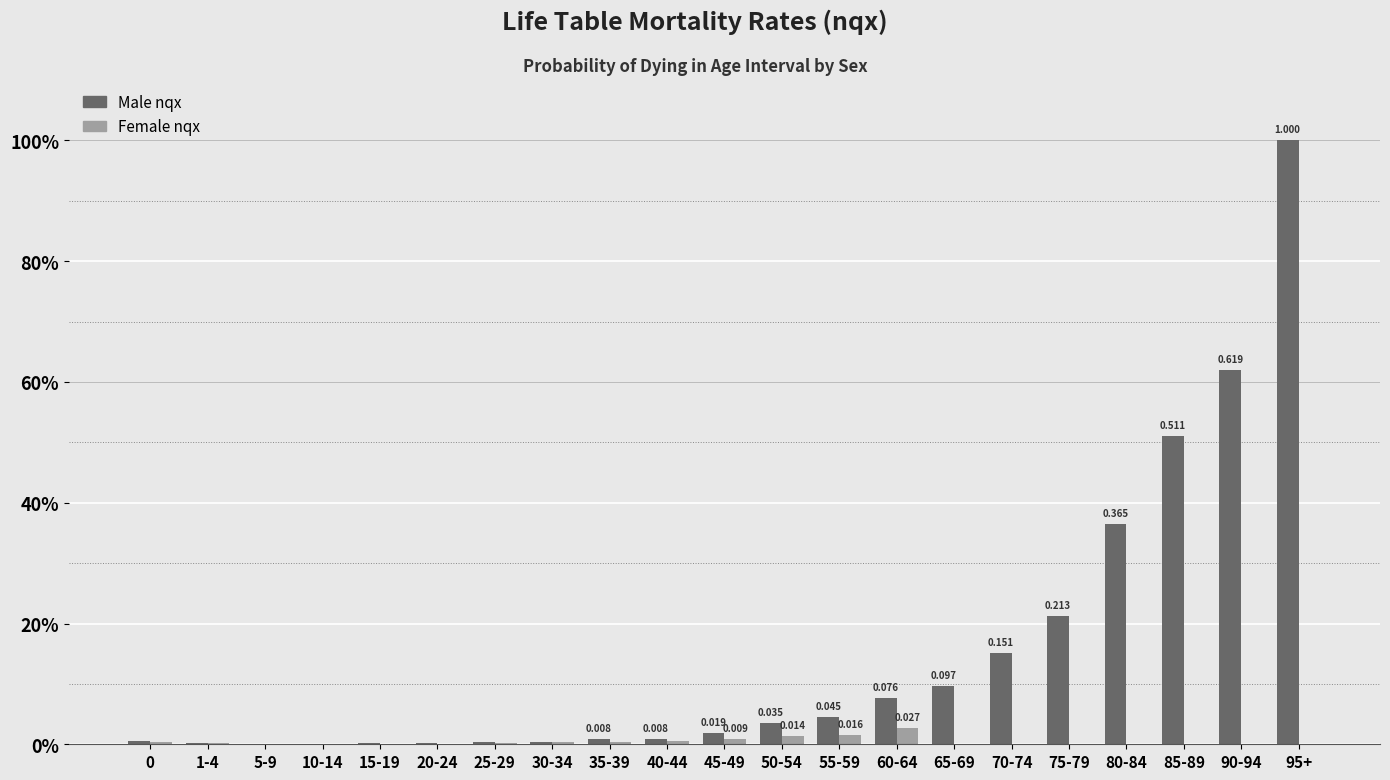

Is it true that Female nqx equals -0.0 at 85-89?

False